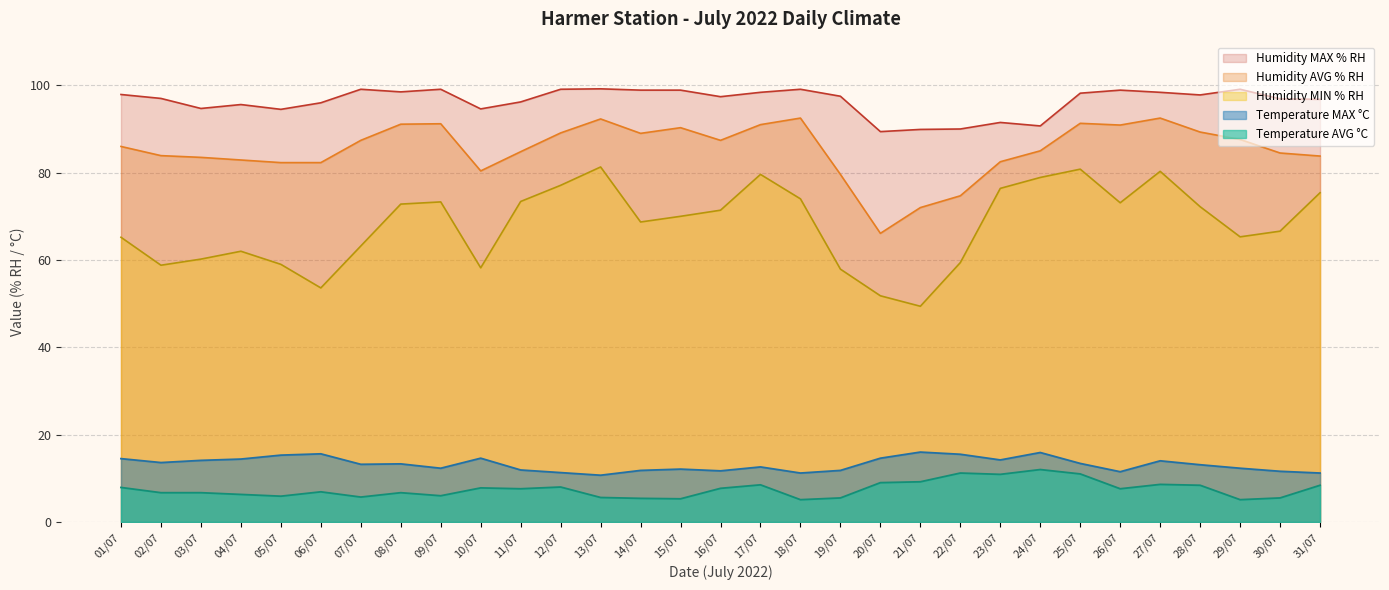

Is the value of Temperature AVG °C at 21/07 greater than the value of Humidity MIN % RH at 28/07?

No